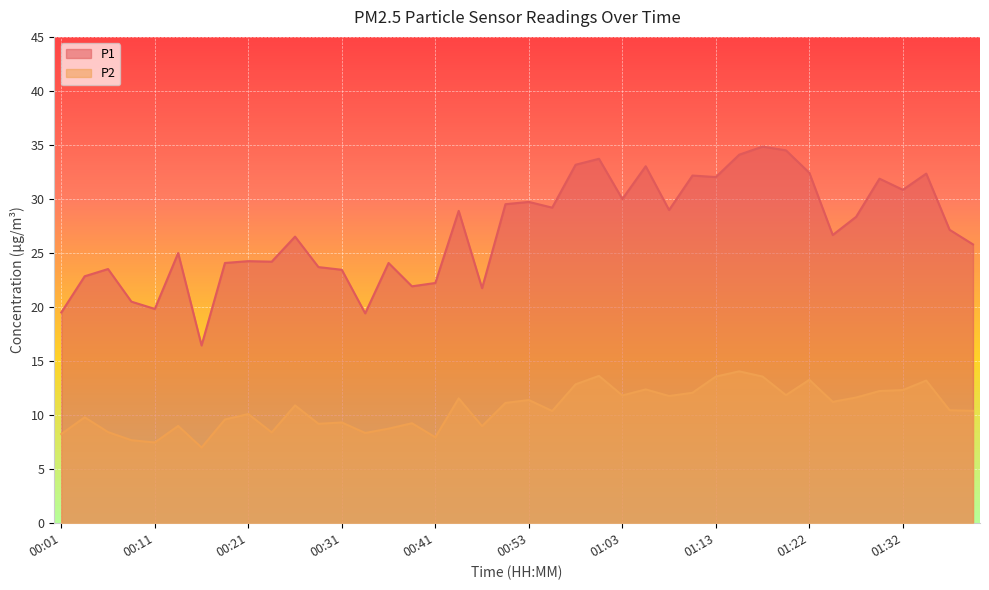

Where is the first local minimum for P2?

00:11